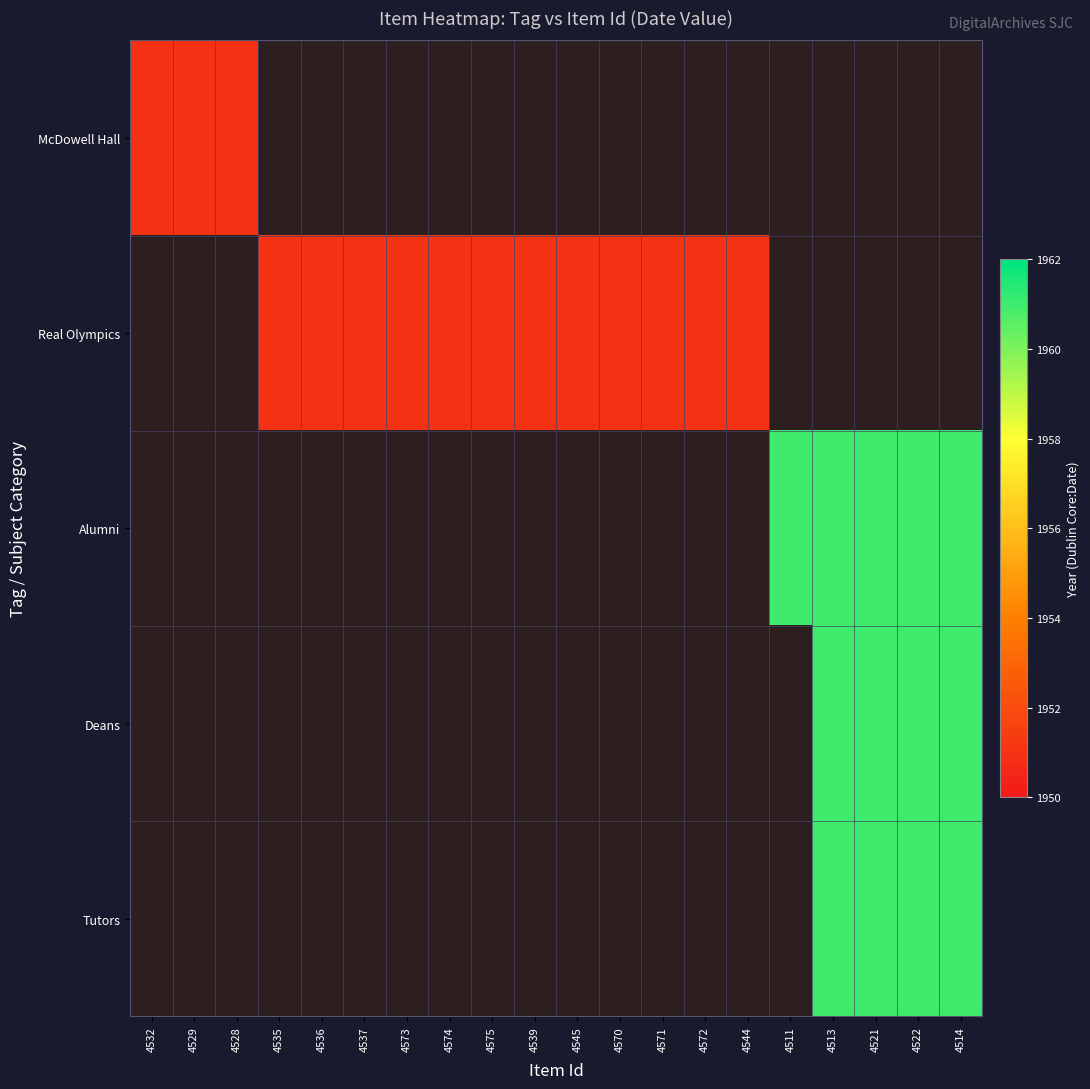

What is the smallest value displayed?

1951.0